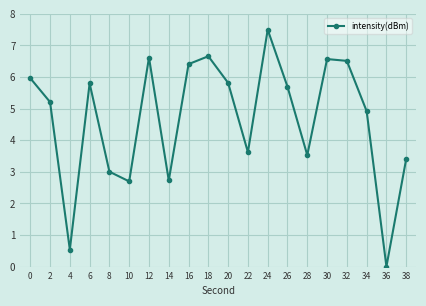

How many interior local peaks (higher than both neighbors) does the data have?

5